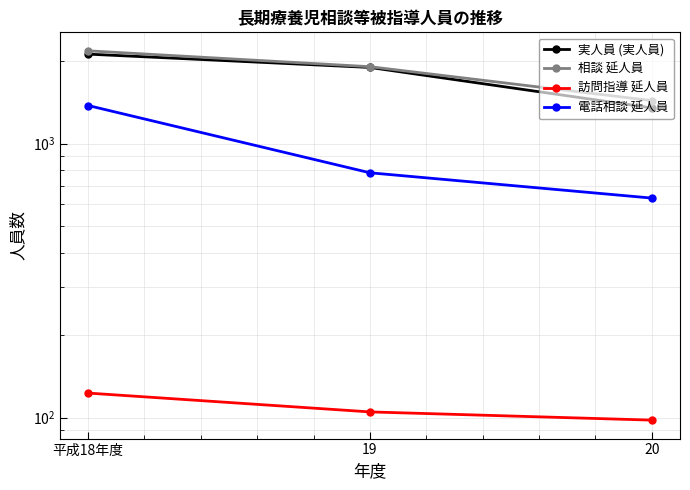

What is the sum of the 相談 延人員 values at 20 and 平成18年度?

3618